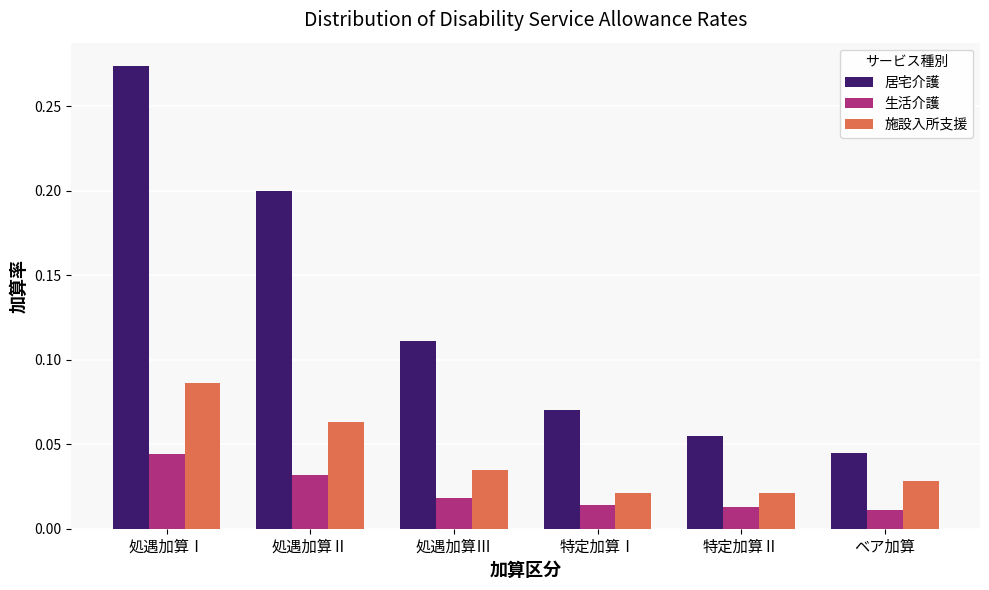

The value of 居宅介護 at 特定加算Ⅱ is 0.0. True or false?

False